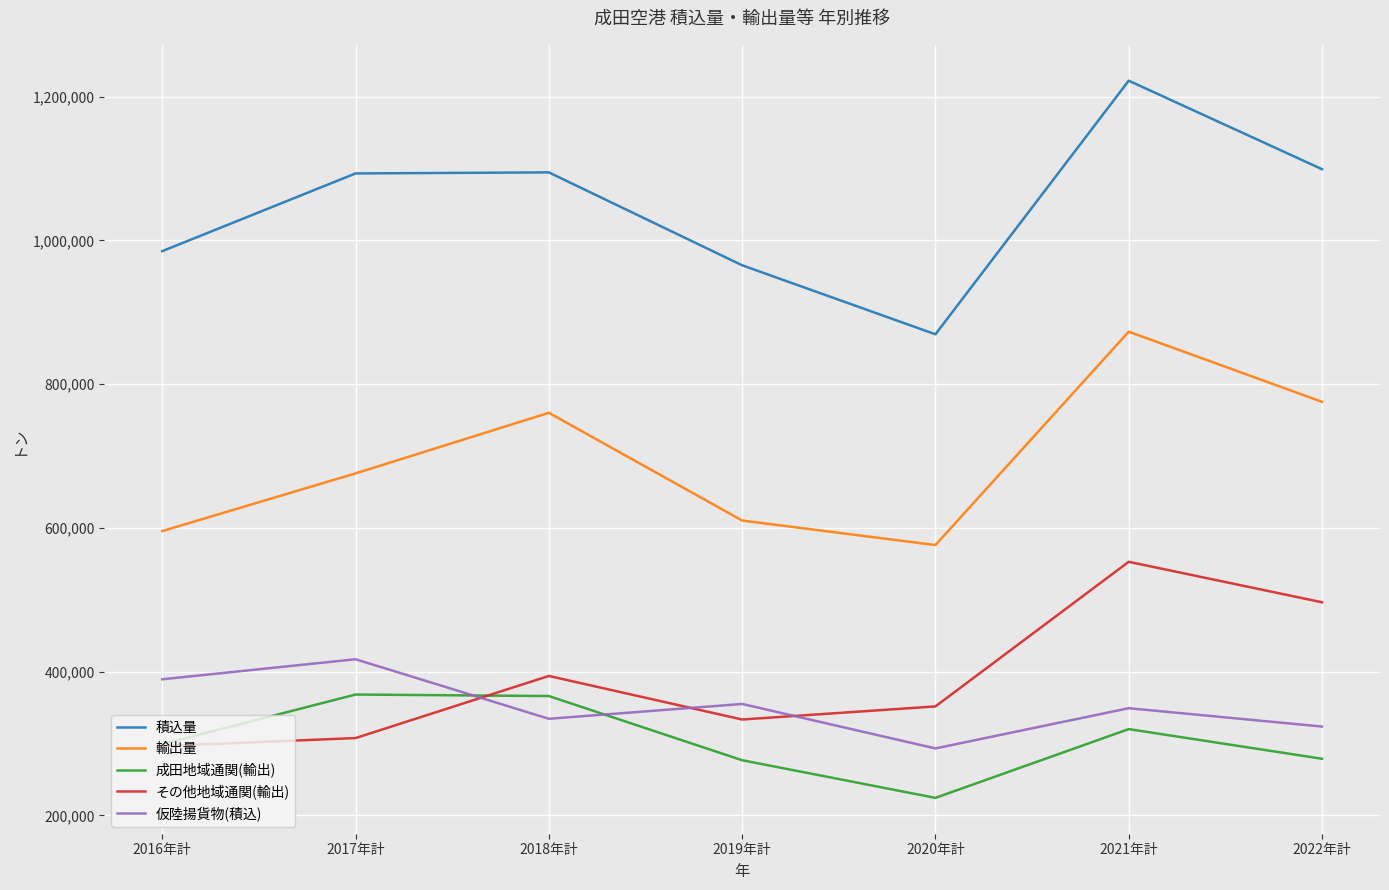

What is the difference between the highest and lowest values at 2019年計?

688583